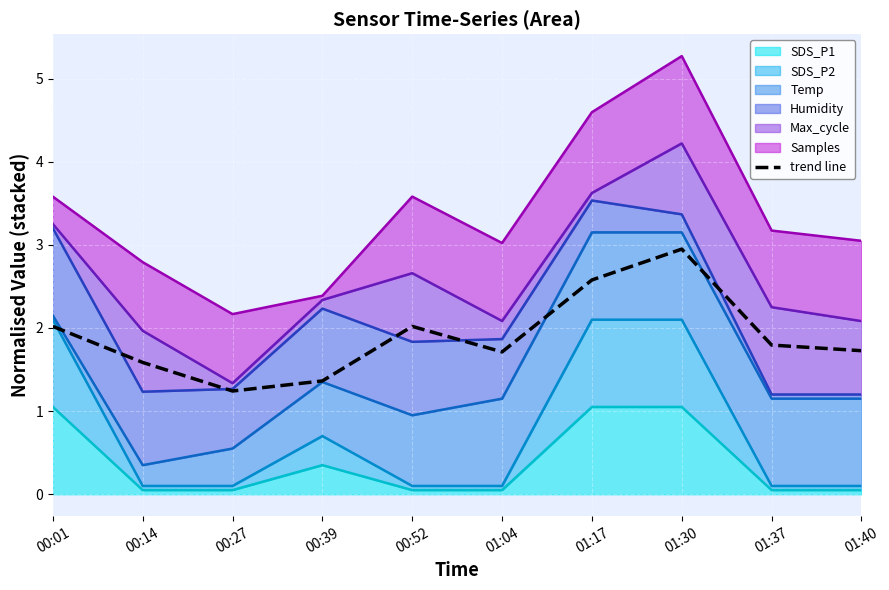

Reading right to left, extract all data points from this chart.

01:40=1.7	01:37=1.8	01:30=2.9	01:17=2.6	01:04=1.7	00:52=2.0	00:39=1.4	00:27=1.2	00:14=1.6	00:01=2.0